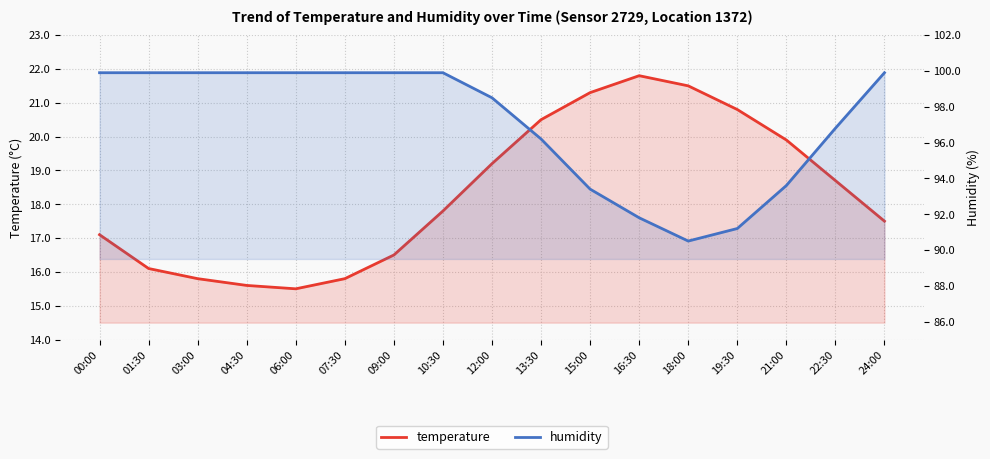

Which series has the largest total across all categories?

humidity